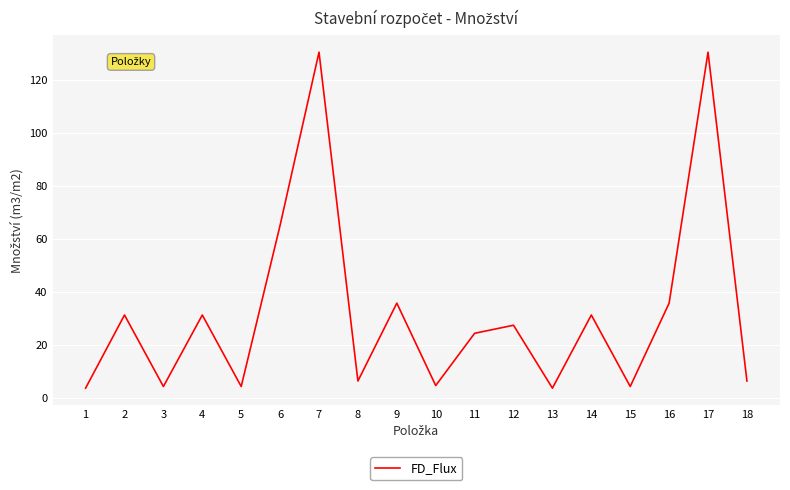

True or false: the data shows 13.3 at 11.

False